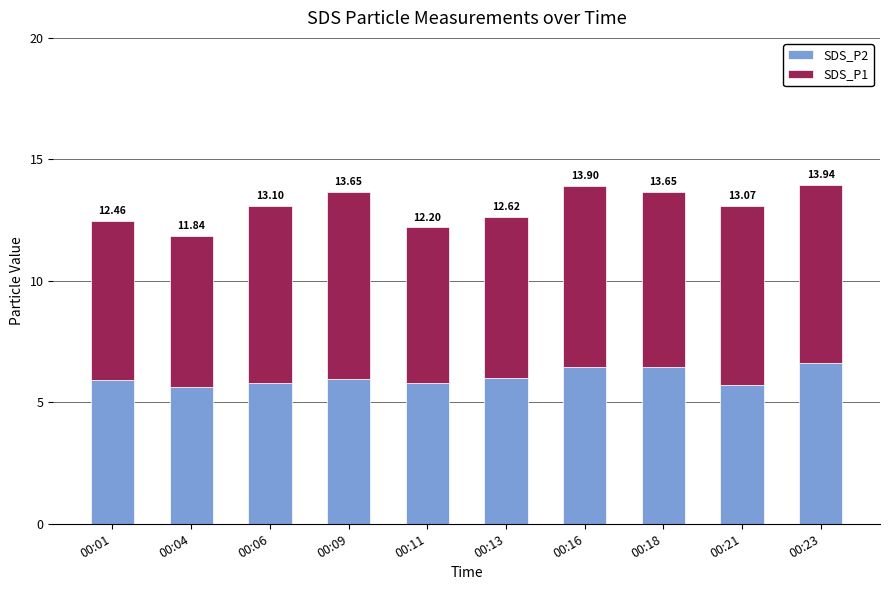

Are the bars grouped side by side (vs. stacked)?

No